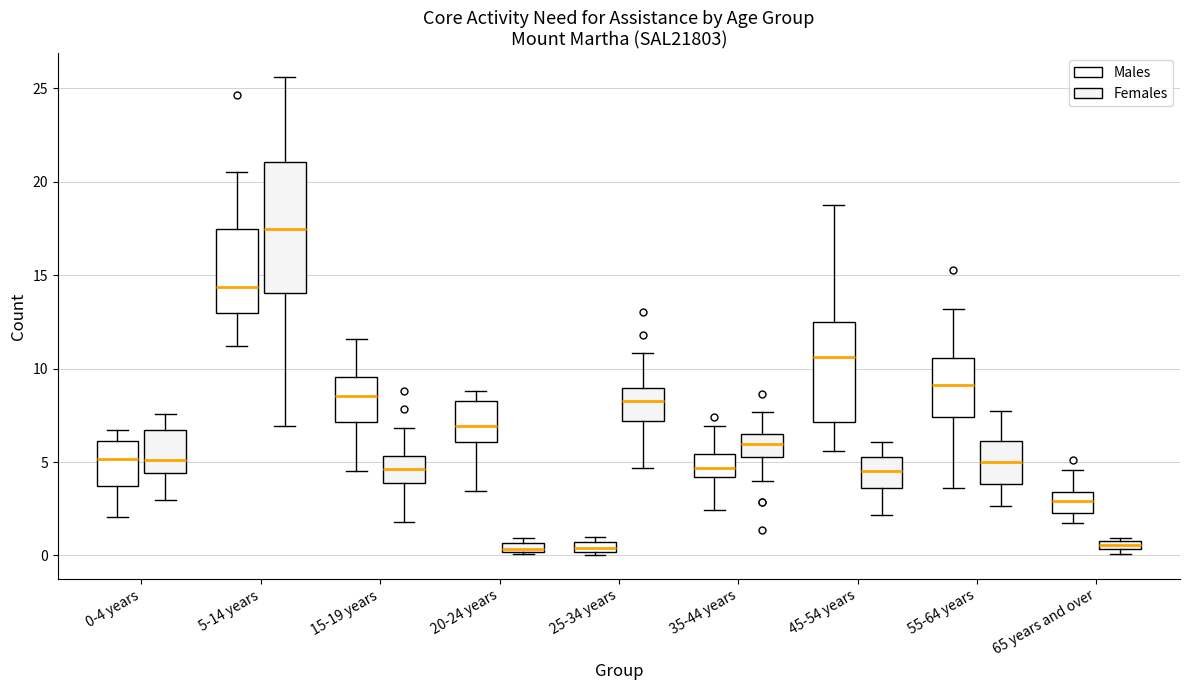

Which box's median line is the highest?

5-14 years (Females)